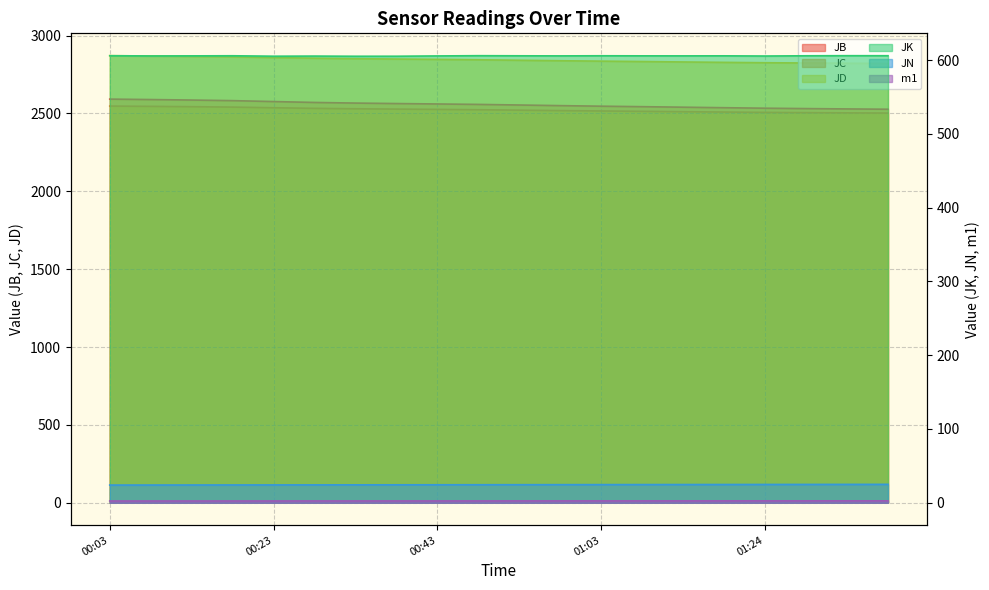

True or false: m1 and JD intersect in this chart.

False